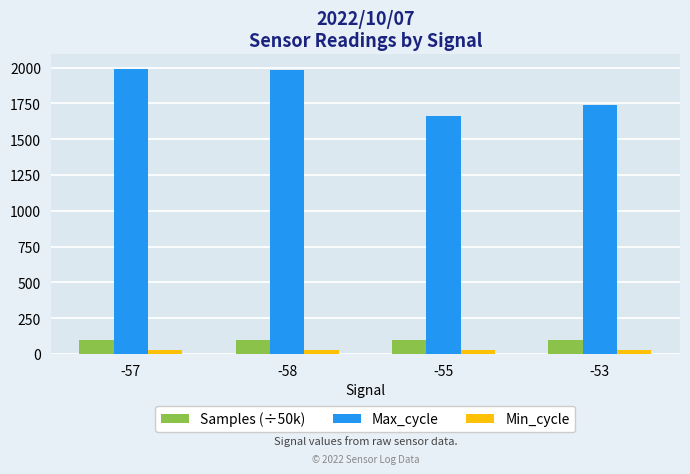

What are all the series names shown in the legend?

Samples (÷50k), Max_cycle, Min_cycle